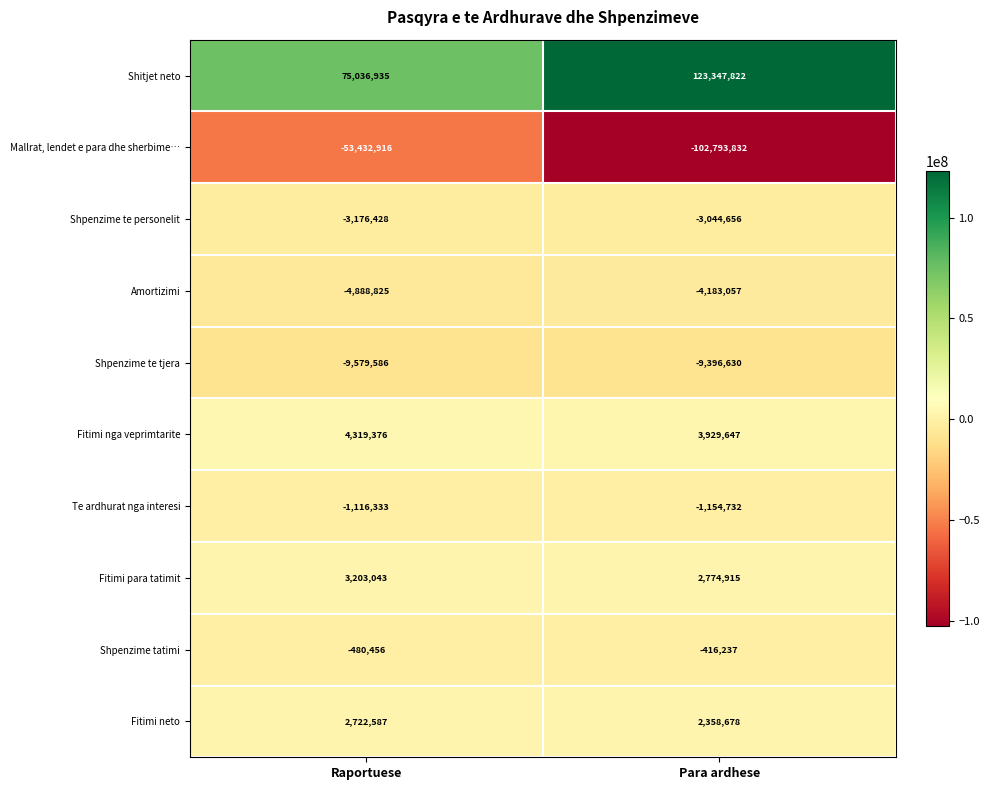

At which category does the chart reach its peak across all series?

Para ardhese